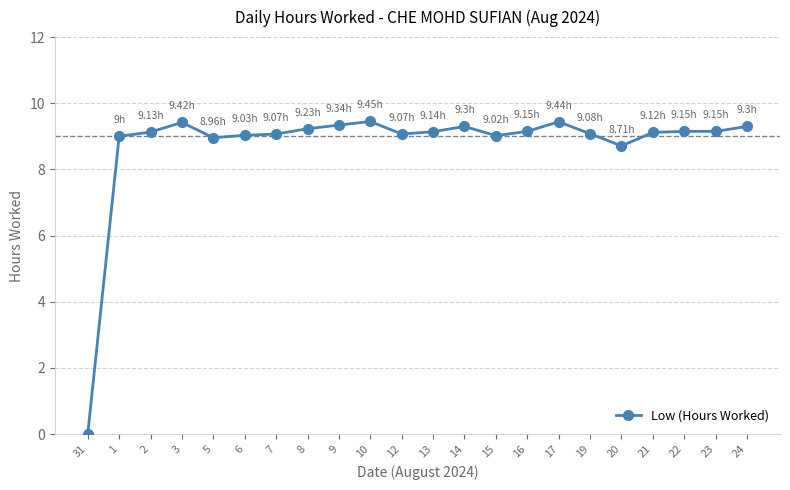

True or false: the data has more than 2 interior local peaks.

True